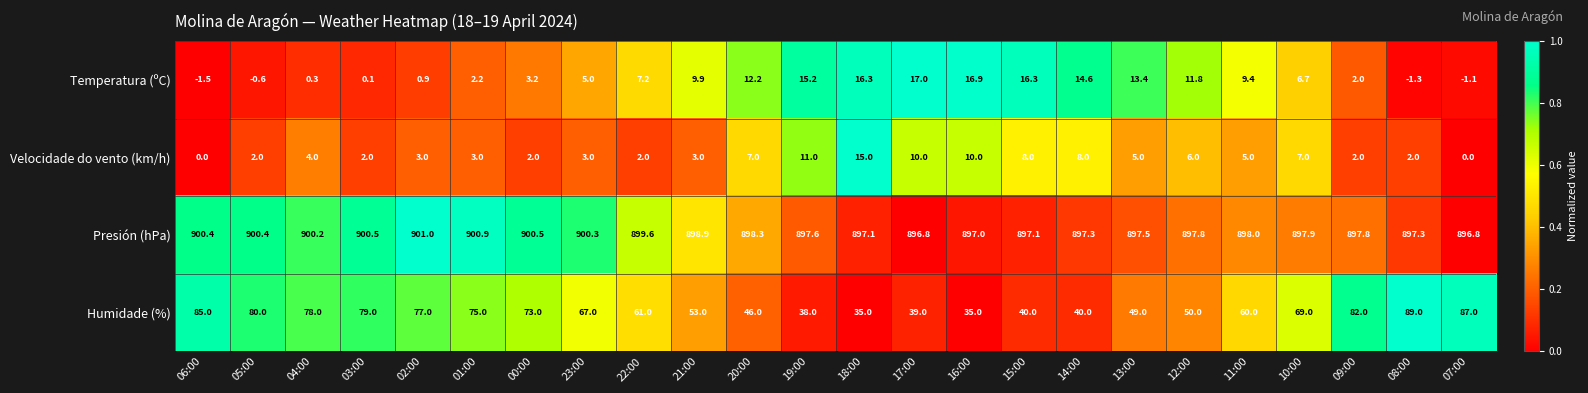

What is the difference between the second highest and second lowest values in the Humidade (%) series?

52.0